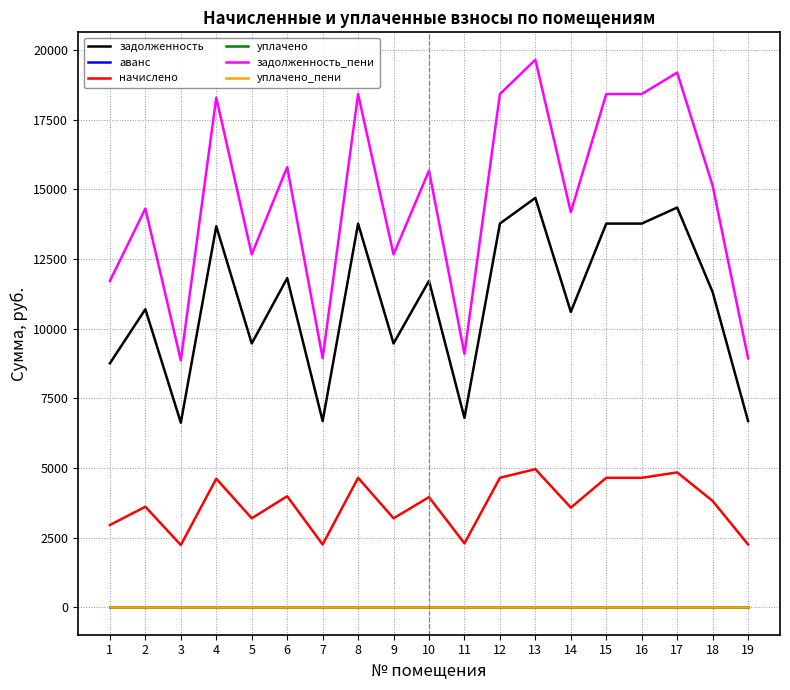

True or false: задолженность and аванс cross at least once.

False